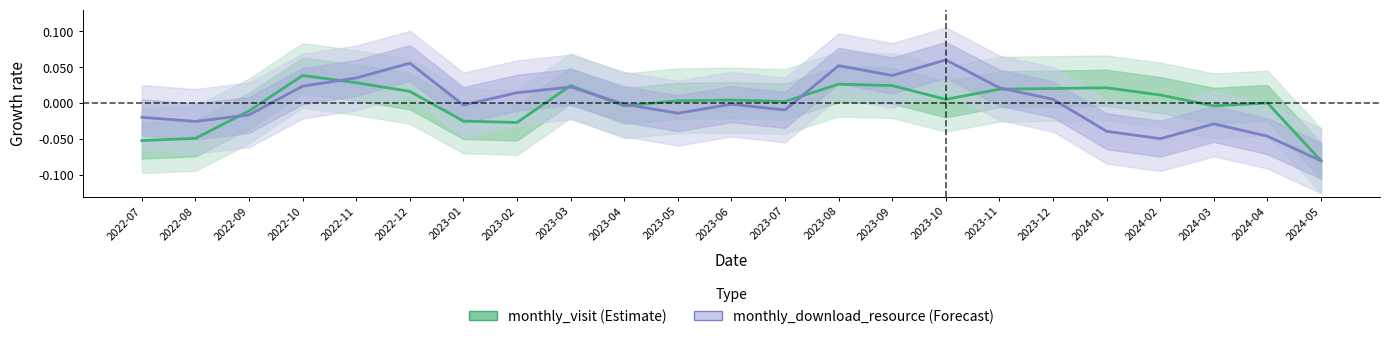

What position from the right is 2023-08?

10